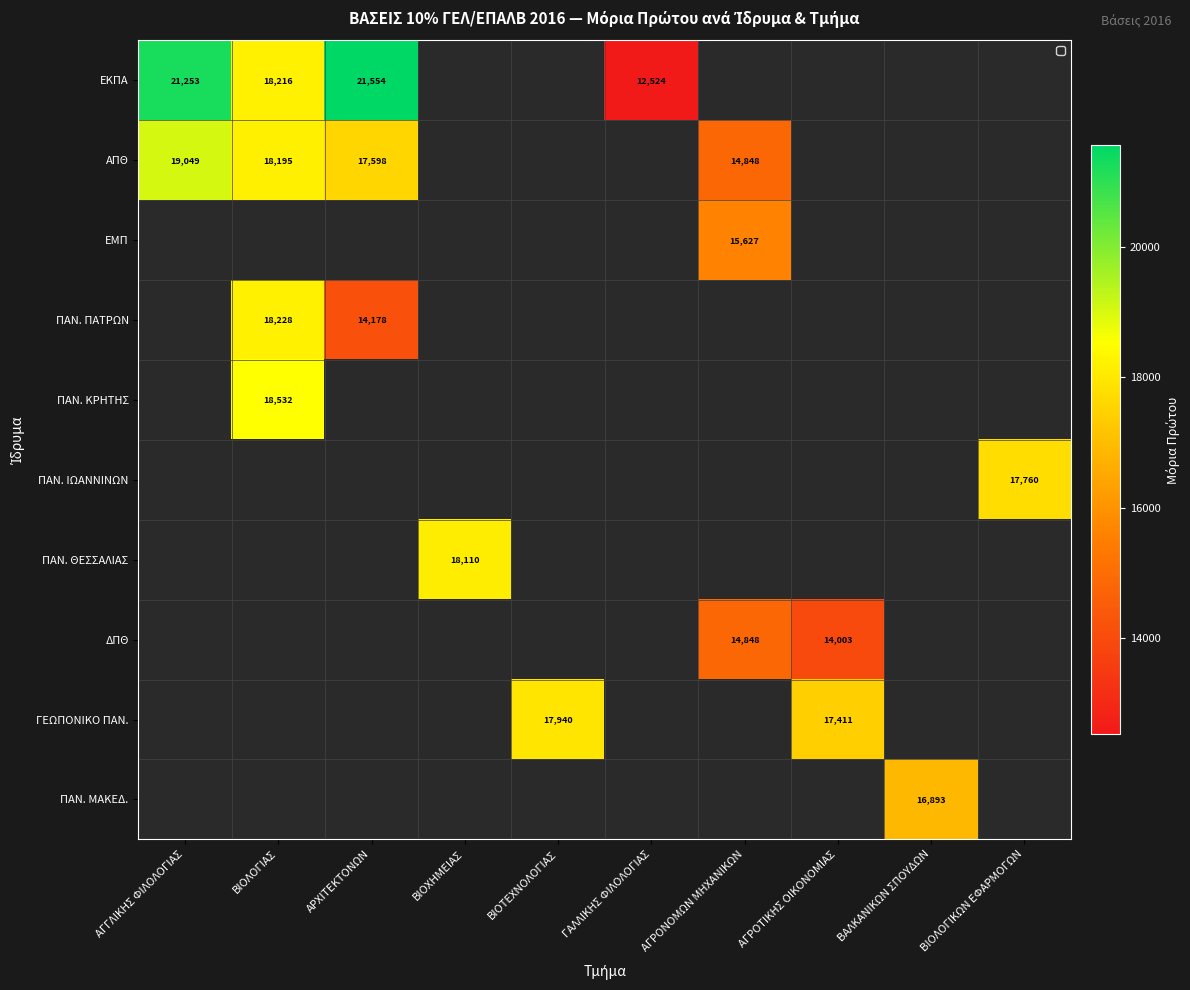

The ΠΑΝ. ΜΑΚΕΔ. series shows 16893 at ΒΑΛΚΑΝΙΚΩΝ ΣΠΟΥΔΩΝ. True or false?

True